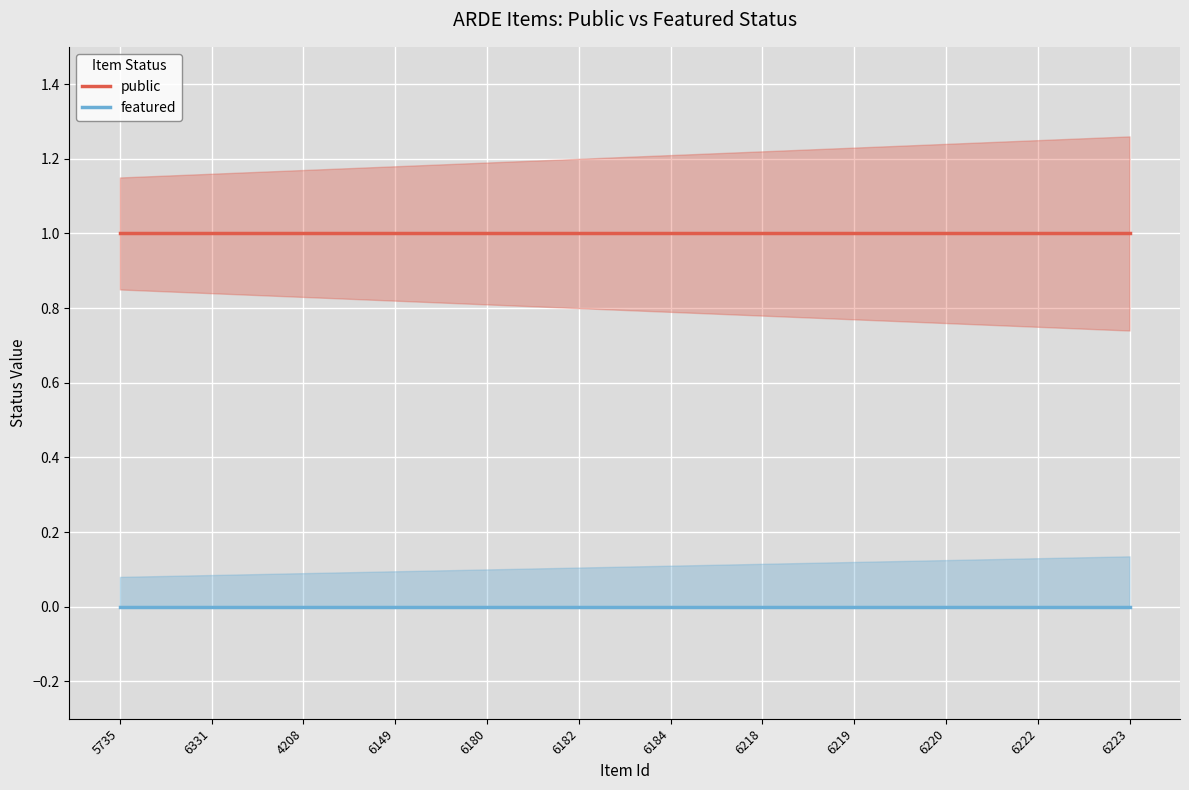

Reading left to right, transcribe all the data shown in this chart.

public: 5735=1	6331=1	4208=1	6149=1	6180=1	6182=1	6184=1	6218=1	6219=1	6220=1	6222=1	6223=1
featured: 5735=0	6331=0	4208=0	6149=0	6180=0	6182=0	6184=0	6218=0	6219=0	6220=0	6222=0	6223=0